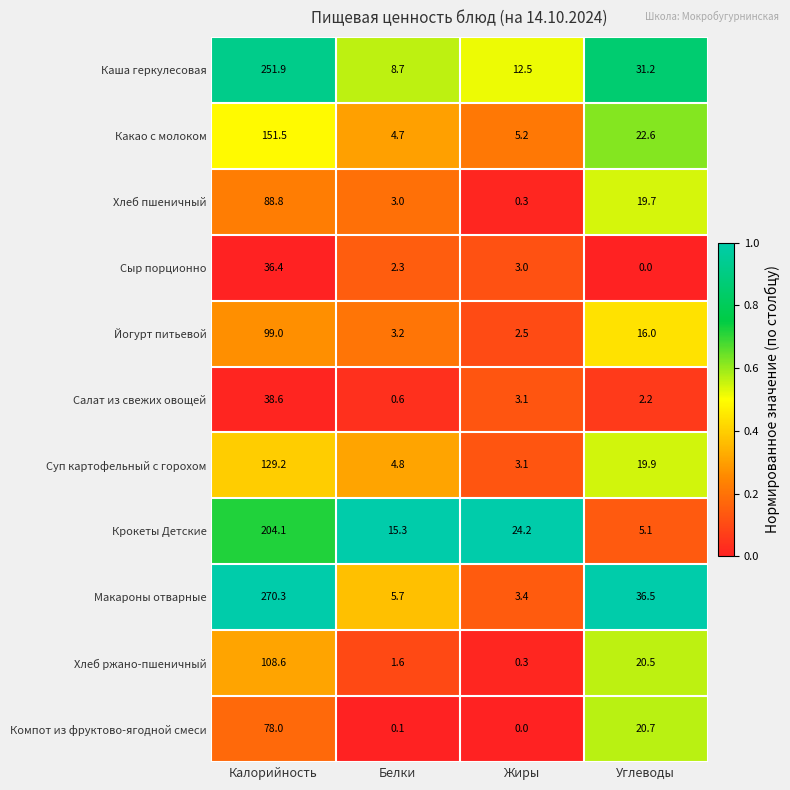

What is the total value across all series at Жиры?

57.6